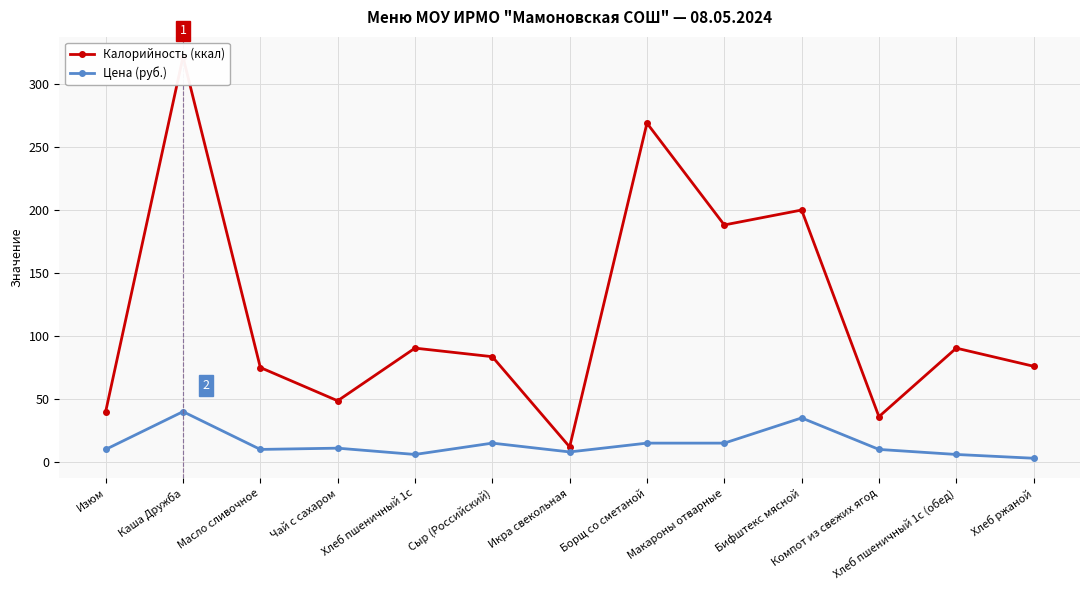

What is the sum of all Цена (руб.) values?

184